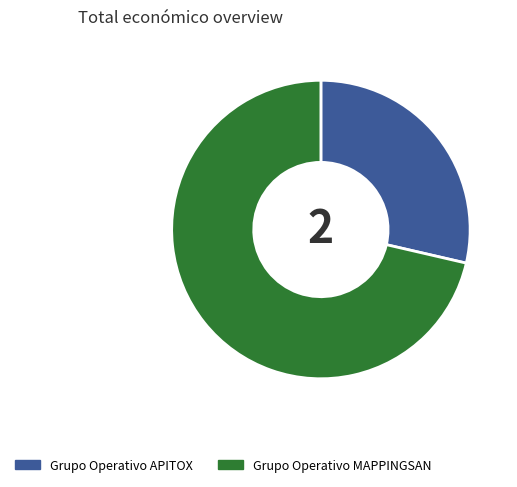

Rank the categories by value from lowest to highest.

Grupo Operativo APITOX, Grupo Operativo MAPPINGSAN